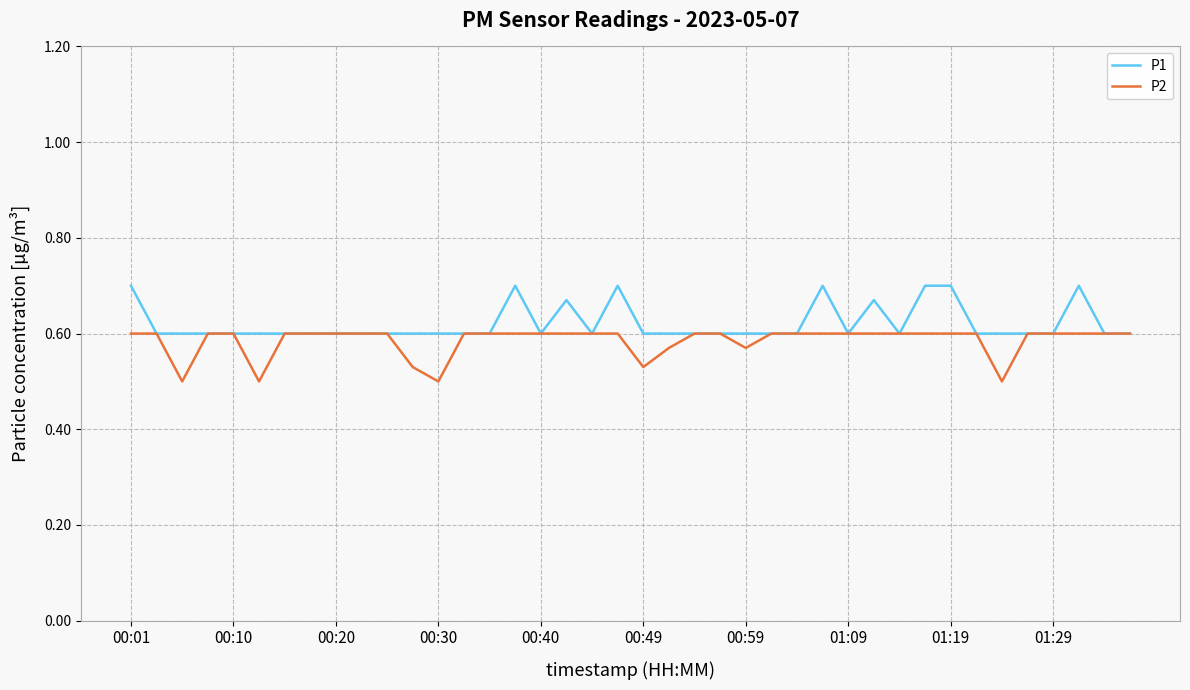

List the series in order of their peak value, highest first.

P1, P2